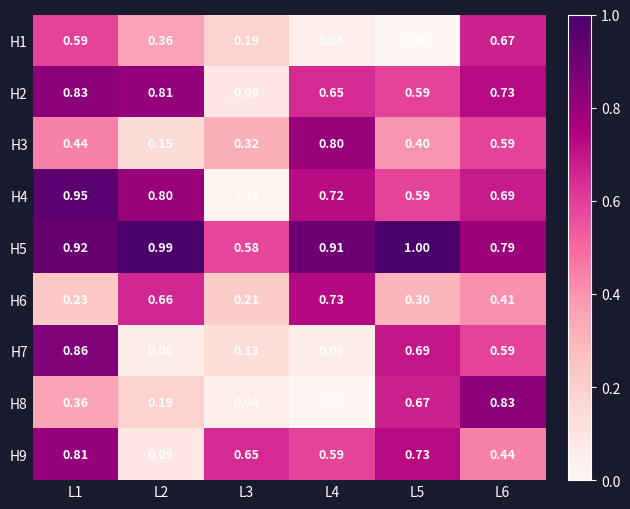

Is the value of H3 at L4 greater than the value of H9 at L6?

Yes